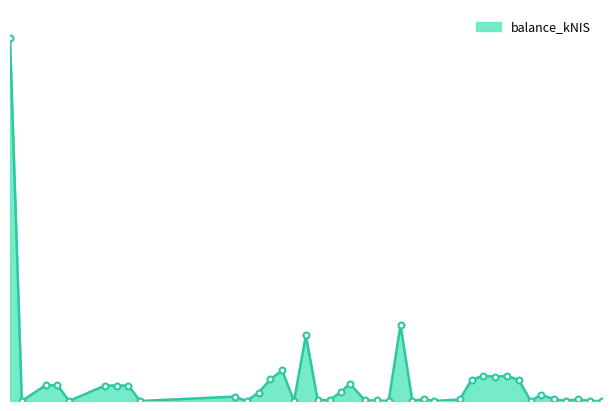

Is this an area chart (filled region under the line)?

Yes